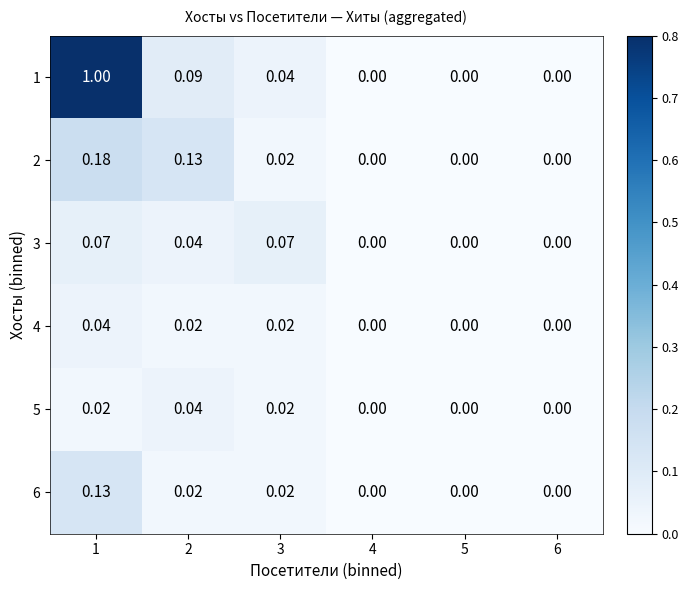

Is the value of 5 at 4 greater than the value of 2 at 2?

No